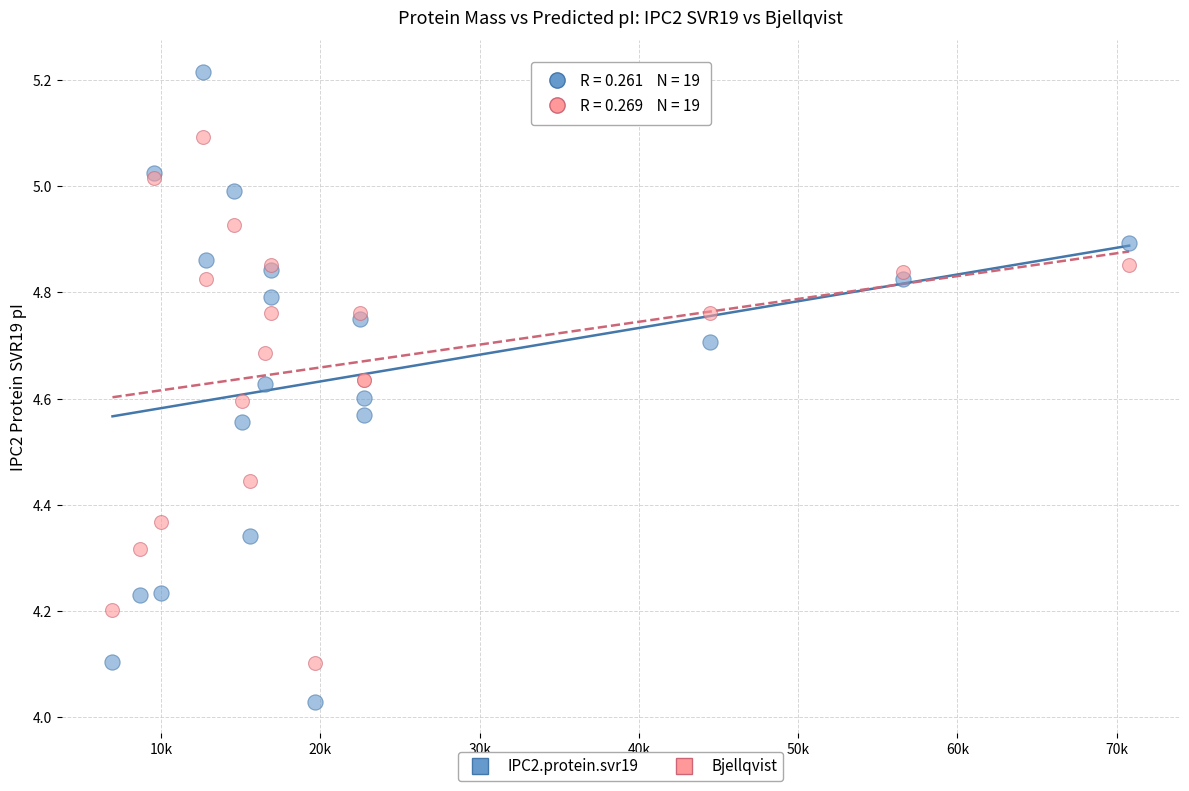

Which series reaches the maximum Y coordinate?

IPC2.protein.svr19